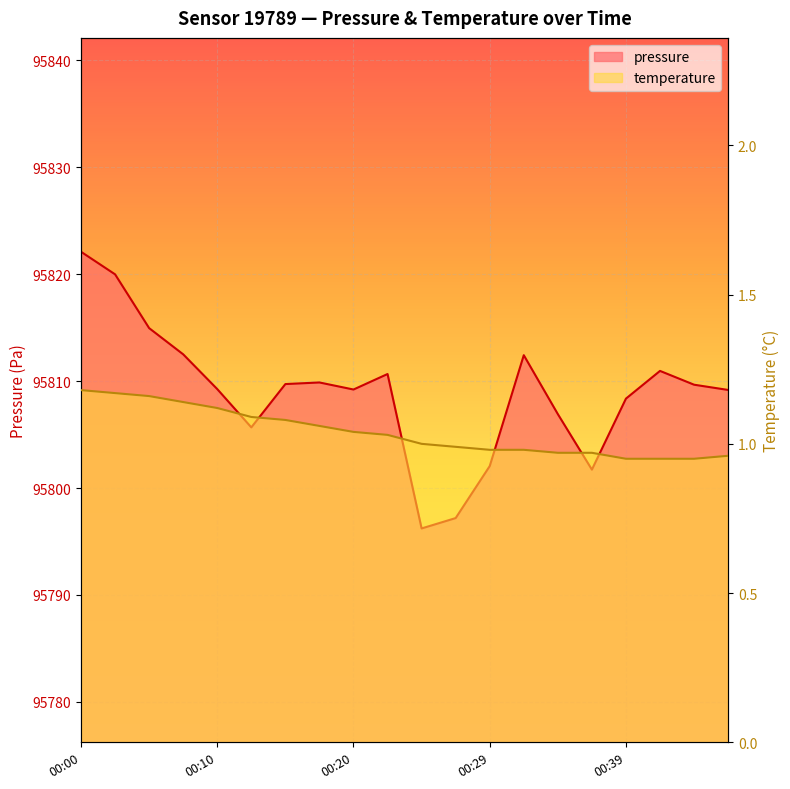

Reading left to right, extract all data points from this chart.

pressure: 00:00=95822.1	00:02=95820.0	00:05=95814.9	00:07=95812.5	00:10=95809.2	00:12=95805.7	00:15=95809.7	00:17=95809.9	00:20=95809.2	00:22=95810.7	00:25=95796.2	00:27=95797.2	00:29=95802.1	00:32=95812.4	00:34=95806.9	00:37=95801.7	00:39=95808.4	00:42=95810.9	00:44=95809.7	00:47=95809.2
temperature: 00:00=1.2	00:02=1.2	00:05=1.2	00:07=1.1	00:10=1.1	00:12=1.1	00:15=1.1	00:17=1.1	00:20=1.0	00:22=1.0	00:25=1.0	00:27=1.0	00:29=1.0	00:32=1.0	00:34=1.0	00:37=1.0	00:39=0.9	00:42=0.9	00:44=0.9	00:47=1.0